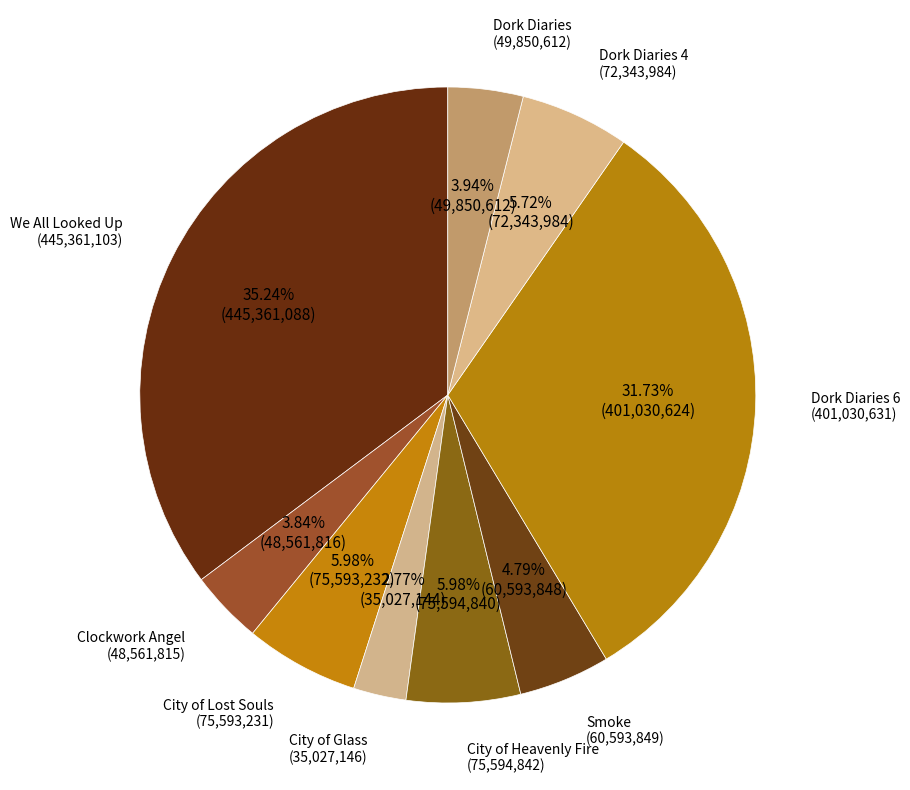

Which category has the smallest portion of the pie?

City of Glass